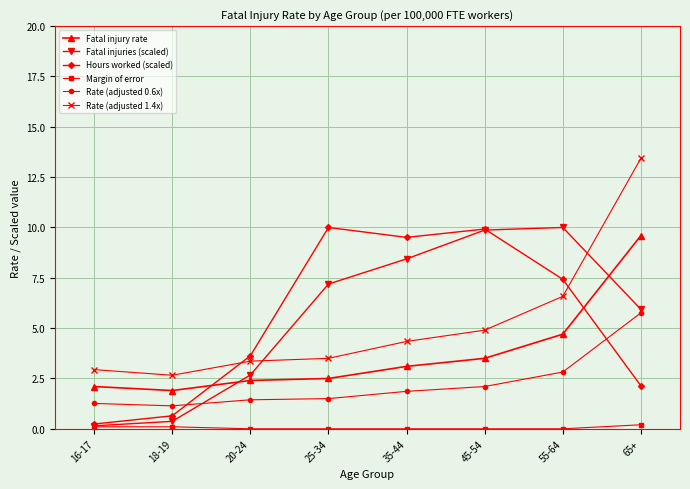

Which series has the largest range (max minus min)?

Rate (adjusted 1.4x)